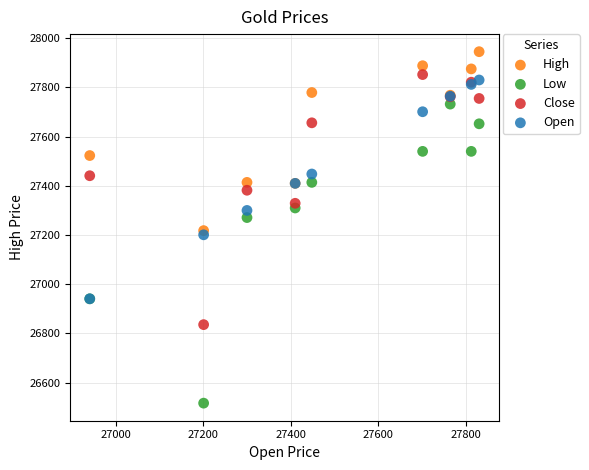

Which series has the widest spread of Y values?

Low